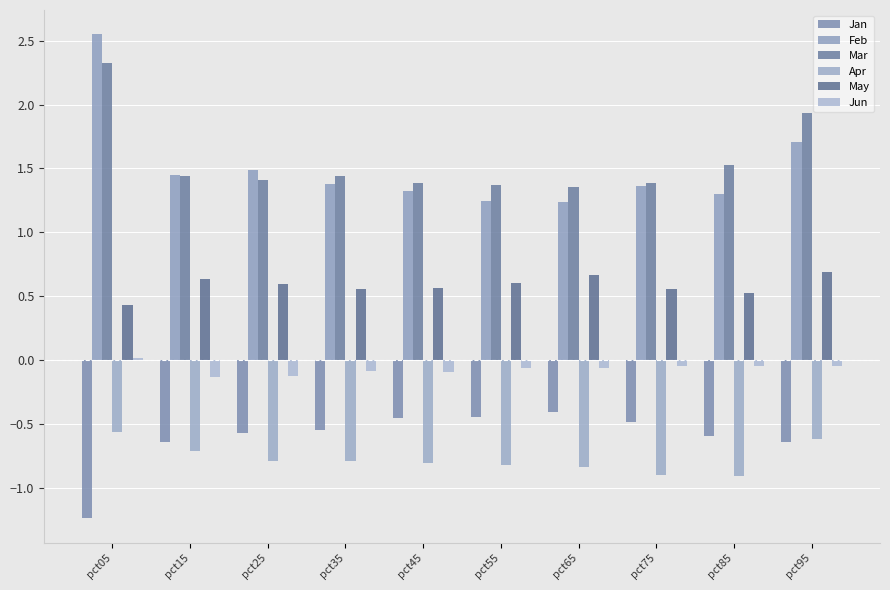

Are the bars grouped side by side (vs. stacked)?

Yes